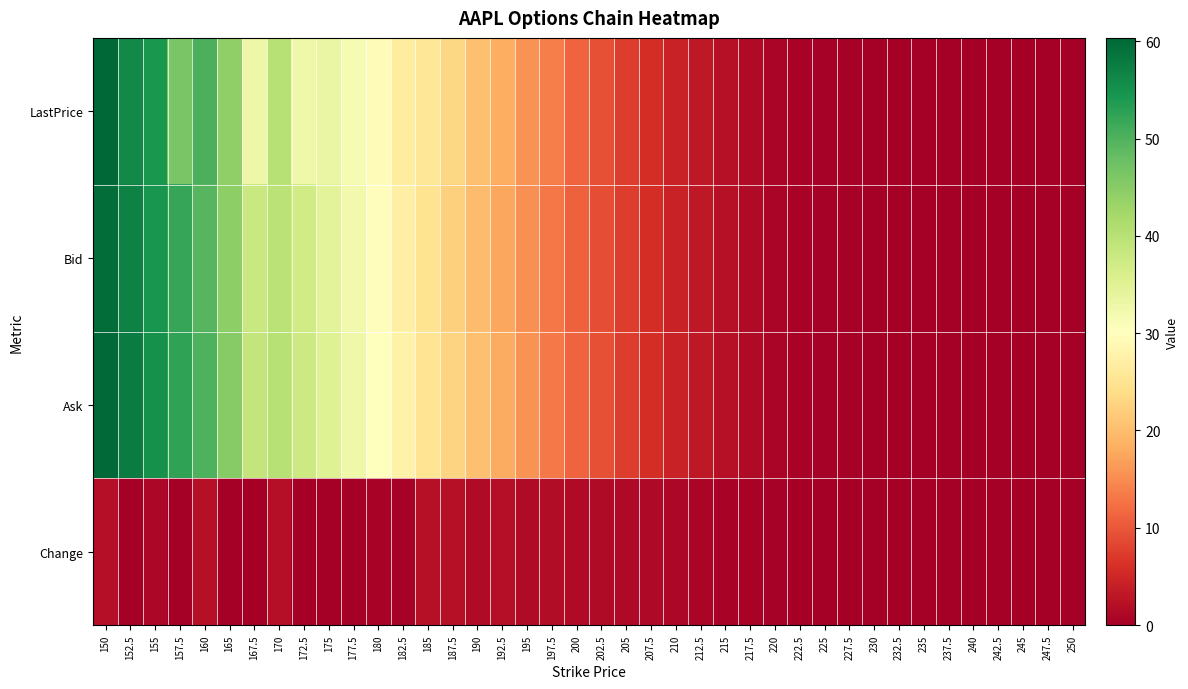

At 185, list the series in order from largest to smallest.

LastPrice, Ask, Bid, Change